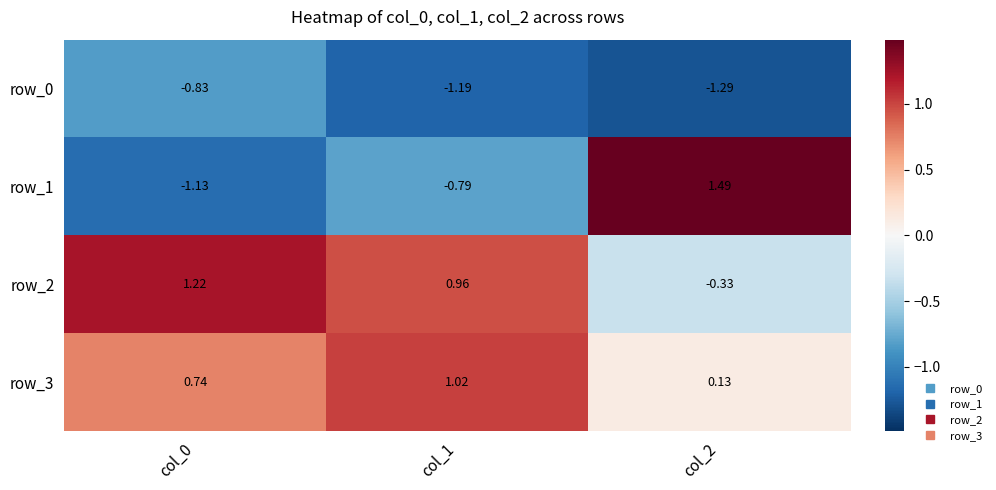

Which category has the highest value across all series?

col_2